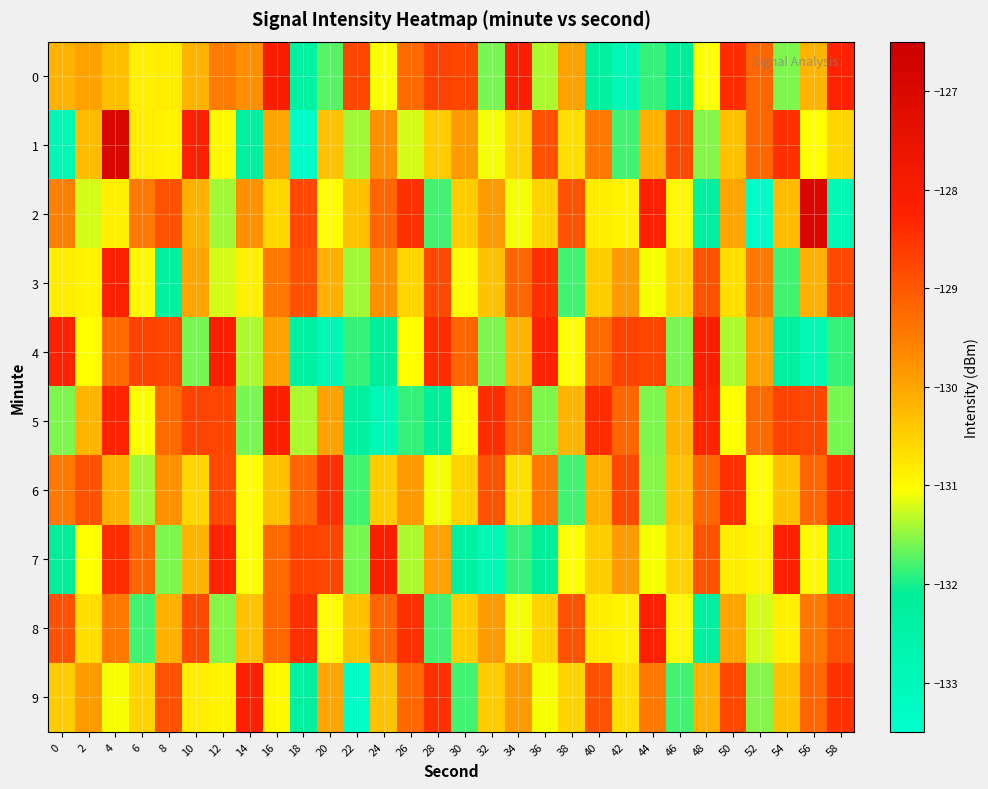

Reading left to right, extract all data points from this chart.

0: 0=-130.2	2=-130.0	4=-130.3	6=-130.9	8=-130.8	10=-130.2	12=-129.5	14=-129.7	16=-128.0	18=-132.3	20=-131.7	22=-128.8	24=-131.1	26=-129.2	28=-128.7	30=-128.8	32=-131.6	34=-128.1	36=-131.4	38=-130.0	40=-132.3	42=-132.8	44=-131.9	46=-132.1	48=-131.1	50=-128.4	52=-129.2	54=-131.6	56=-130.2	58=-128.3
1: 0=-132.8	2=-130.3	4=-127.0	6=-130.8	8=-130.9	10=-128.2	12=-131.0	14=-132.2	16=-130.0	18=-133.3	20=-130.3	22=-131.4	24=-129.8	26=-131.2	28=-130.4	30=-129.9	32=-131.1	34=-130.5	36=-128.9	38=-130.7	40=-129.4	42=-131.8	44=-130.1	46=-128.8	48=-131.6	50=-130.3	52=-129.2	54=-128.4	56=-131.0	58=-130.6
2: 0=-129.6	2=-131.2	4=-130.9	6=-129.4	8=-128.9	10=-130.1	12=-131.4	14=-129.8	16=-130.6	18=-128.8	20=-131.0	22=-130.3	24=-129.2	26=-128.4	28=-131.8	30=-130.4	32=-129.9	34=-131.1	36=-130.5	38=-128.9	40=-130.8	42=-130.9	44=-128.2	46=-131.0	48=-132.2	50=-130.0	52=-133.3	54=-130.3	56=-127.0	58=-132.8
3: 0=-130.8	2=-130.9	4=-128.2	6=-131.0	8=-132.2	10=-130.0	12=-131.2	14=-130.9	16=-129.4	18=-128.9	20=-130.1	22=-131.4	24=-129.8	26=-130.6	28=-128.8	30=-131.0	32=-130.3	34=-129.2	36=-128.4	38=-131.8	40=-130.4	42=-129.9	44=-131.1	46=-130.5	48=-128.9	50=-130.7	52=-129.4	54=-131.8	56=-130.1	58=-128.8
4: 0=-128.3	2=-131.1	4=-129.2	6=-128.7	8=-128.8	10=-131.6	12=-128.1	14=-131.4	16=-130.0	18=-132.3	20=-132.8	22=-131.9	24=-132.1	26=-131.1	28=-128.4	30=-129.2	32=-131.6	34=-130.2	36=-128.3	38=-131.1	40=-129.2	42=-128.7	44=-128.8	46=-131.6	48=-128.1	50=-131.4	52=-130.0	54=-132.3	56=-132.8	58=-131.9
5: 0=-131.6	2=-130.2	4=-128.3	6=-131.1	8=-129.2	10=-128.7	12=-128.8	14=-131.6	16=-128.1	18=-131.4	20=-130.0	22=-132.3	24=-132.8	26=-131.9	28=-132.1	30=-131.1	32=-128.4	34=-129.2	36=-131.6	38=-130.2	40=-128.4	42=-129.2	44=-131.6	46=-130.2	48=-128.3	50=-131.1	52=-129.2	54=-128.7	56=-128.8	58=-131.6
6: 0=-129.4	2=-128.9	4=-130.1	6=-131.4	8=-129.8	10=-130.6	12=-128.8	14=-131.0	16=-130.3	18=-129.2	20=-128.4	22=-131.8	24=-130.4	26=-129.9	28=-131.1	30=-130.5	32=-128.9	34=-130.7	36=-129.4	38=-131.8	40=-130.1	42=-128.8	44=-131.6	46=-130.3	48=-129.2	50=-128.4	52=-131.0	54=-130.3	56=-129.2	58=-128.4
7: 0=-132.1	2=-131.1	4=-128.4	6=-129.2	8=-131.6	10=-130.2	12=-128.3	14=-131.1	16=-129.2	18=-128.7	20=-128.8	22=-131.6	24=-128.1	26=-131.4	28=-130.0	30=-132.3	32=-132.8	34=-131.9	36=-132.1	38=-131.1	40=-130.4	42=-129.9	44=-131.1	46=-130.5	48=-128.9	50=-130.8	52=-130.9	54=-128.2	56=-131.0	58=-132.2
8: 0=-128.9	2=-130.7	4=-129.4	6=-131.8	8=-130.1	10=-128.8	12=-131.6	14=-130.3	16=-129.2	18=-128.4	20=-131.0	22=-130.3	24=-129.2	26=-128.4	28=-131.8	30=-130.4	32=-129.9	34=-131.1	36=-130.5	38=-128.9	40=-130.8	42=-130.9	44=-128.2	46=-131.0	48=-132.2	50=-130.0	52=-131.2	54=-130.9	56=-129.4	58=-128.9
9: 0=-130.4	2=-129.9	4=-131.1	6=-130.5	8=-128.9	10=-130.8	12=-130.9	14=-128.2	16=-131.0	18=-132.2	20=-130.0	22=-133.3	24=-130.3	26=-129.2	28=-128.4	30=-131.8	32=-130.4	34=-129.9	36=-131.1	38=-130.5	40=-128.9	42=-130.7	44=-129.4	46=-131.8	48=-130.1	50=-128.8	52=-131.6	54=-130.3	56=-129.2	58=-128.4